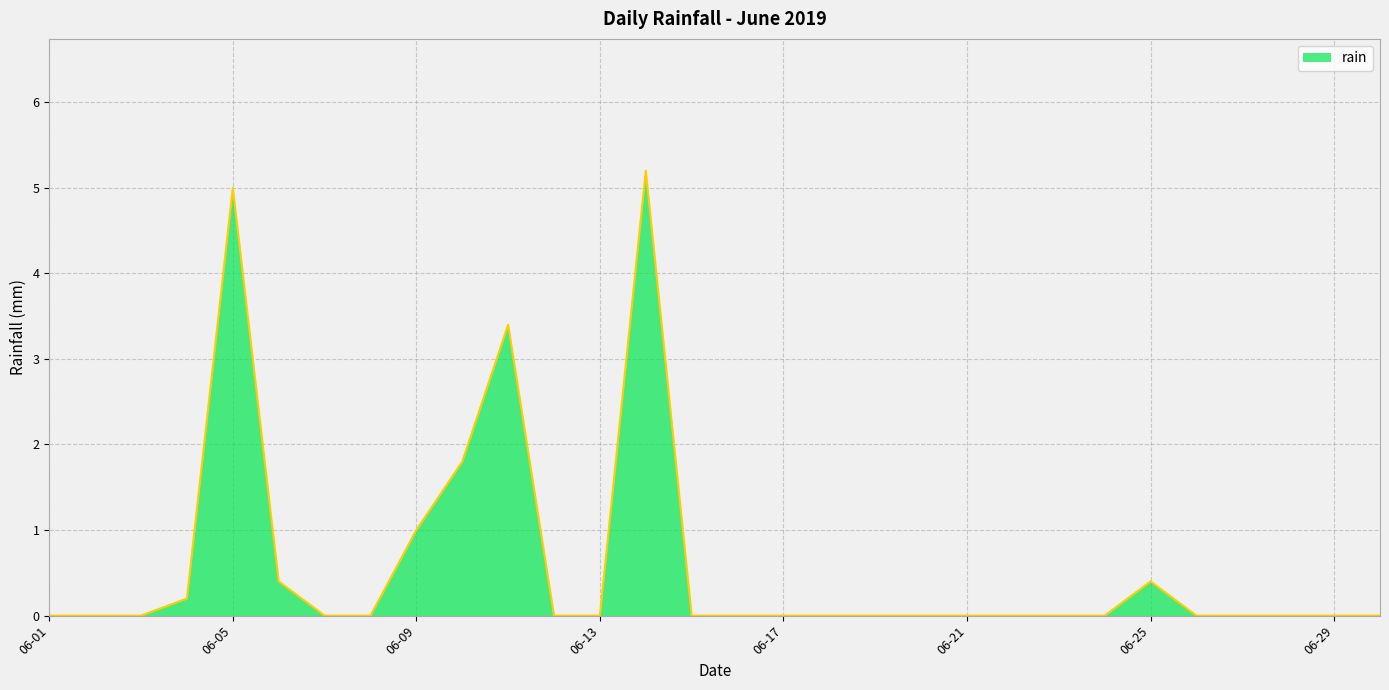

What is the greatest value displayed?

5.2